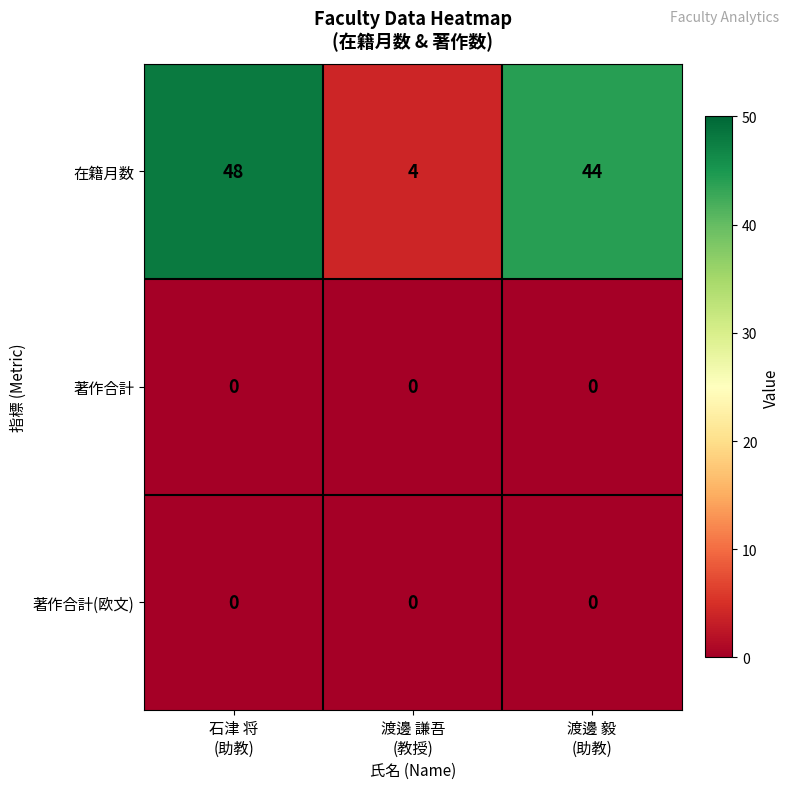

Which label corresponds to the largest value in the chart?

石津 将
(助教)